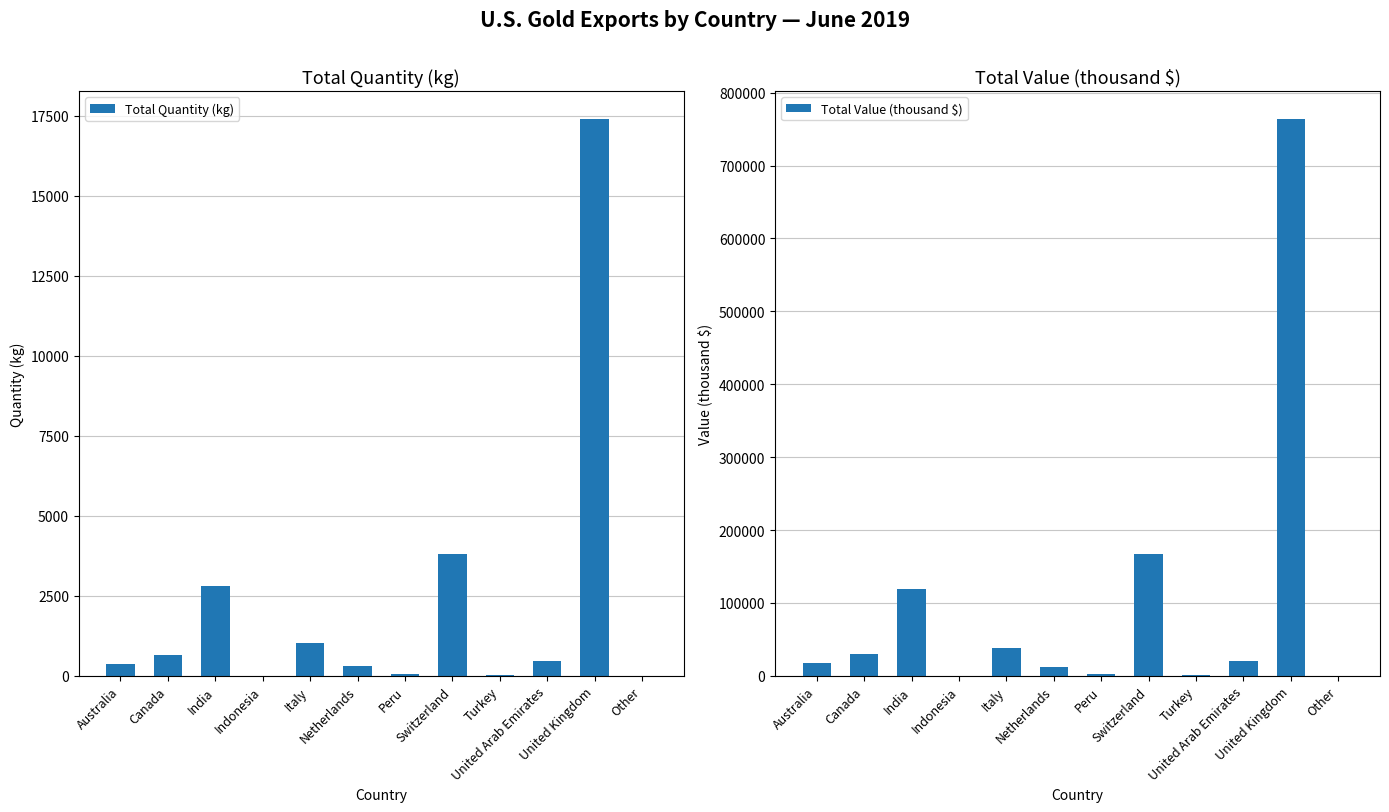

How many data points in Total Quantity (kg) are less than 461?

6